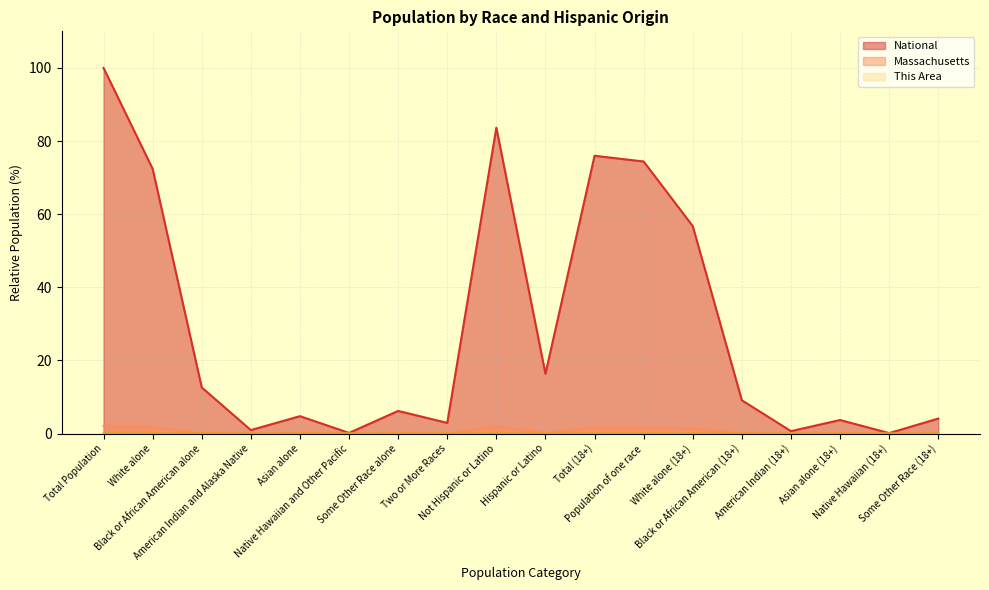

In This Area, how many points are higher than both neighbors (excluding endpoints)?

5